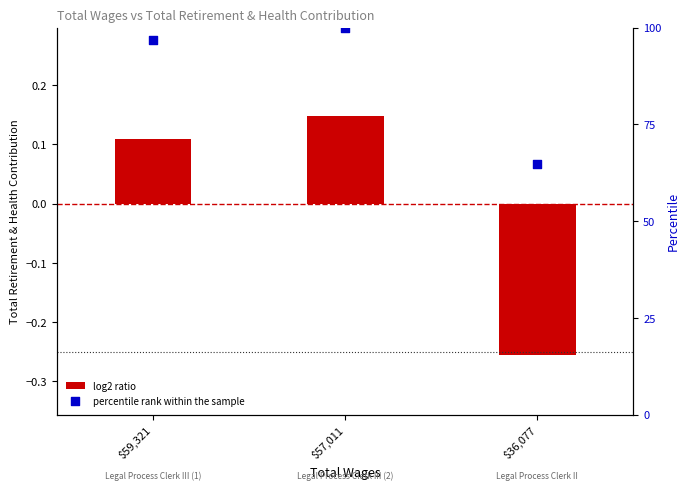

Which series has the widest spread of Y values?

percentile rank within the sample